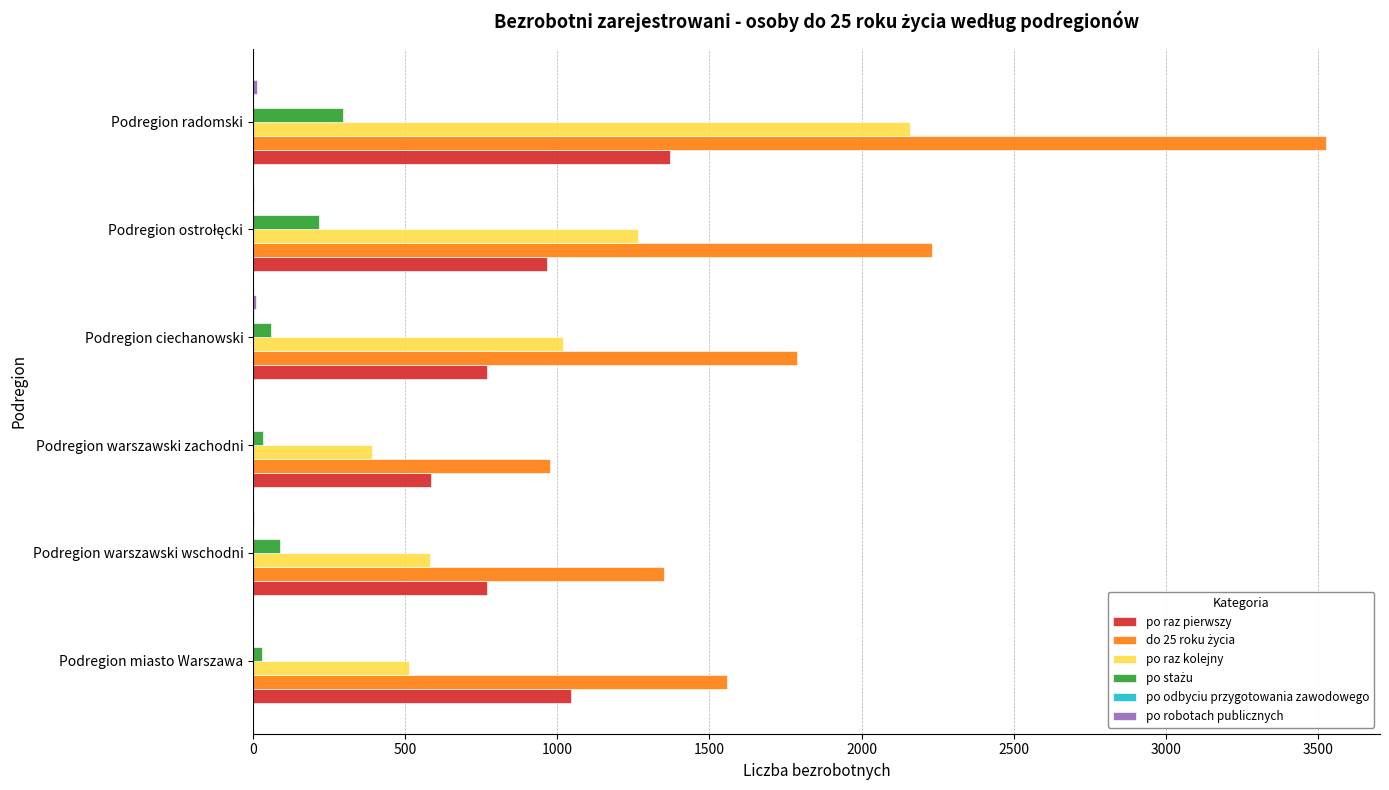

At which category is the sum across all series the highest?

Podregion radomski